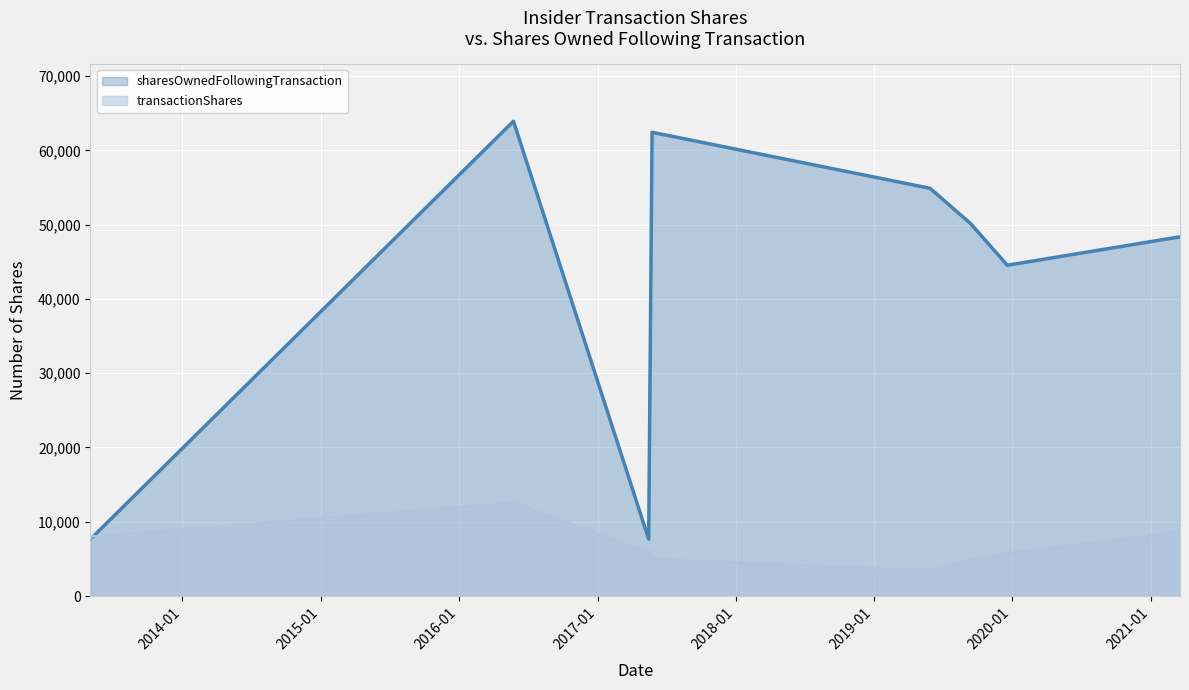

What is the label of the 2nd point from the right?

2019-12-19